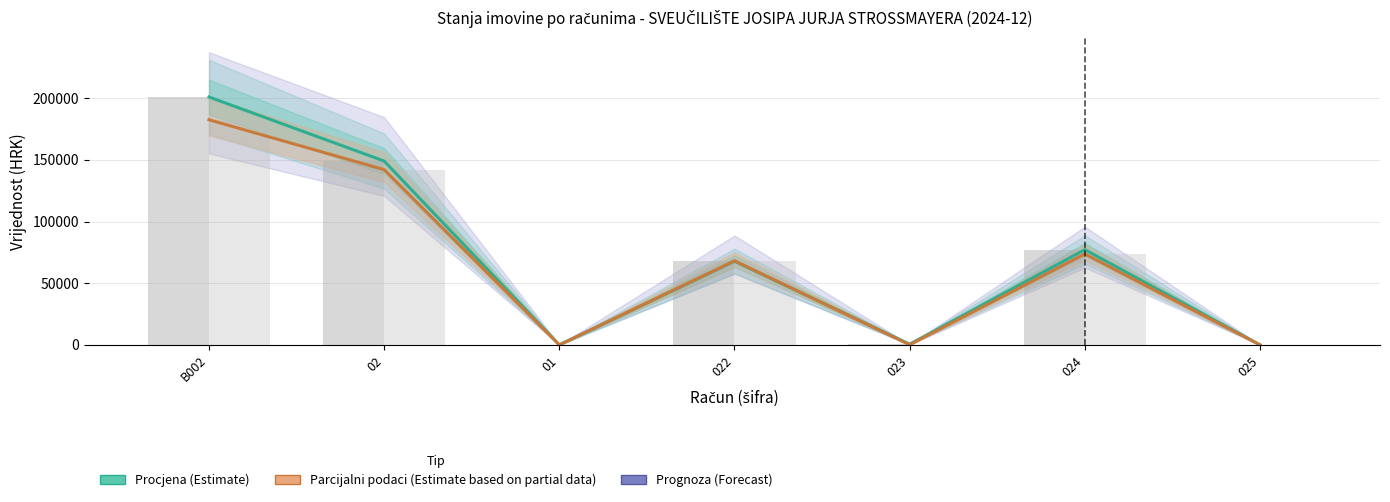

What is the sum of the Stanje 1. siječnja (stupci) values at 025 and 022?

67789.2